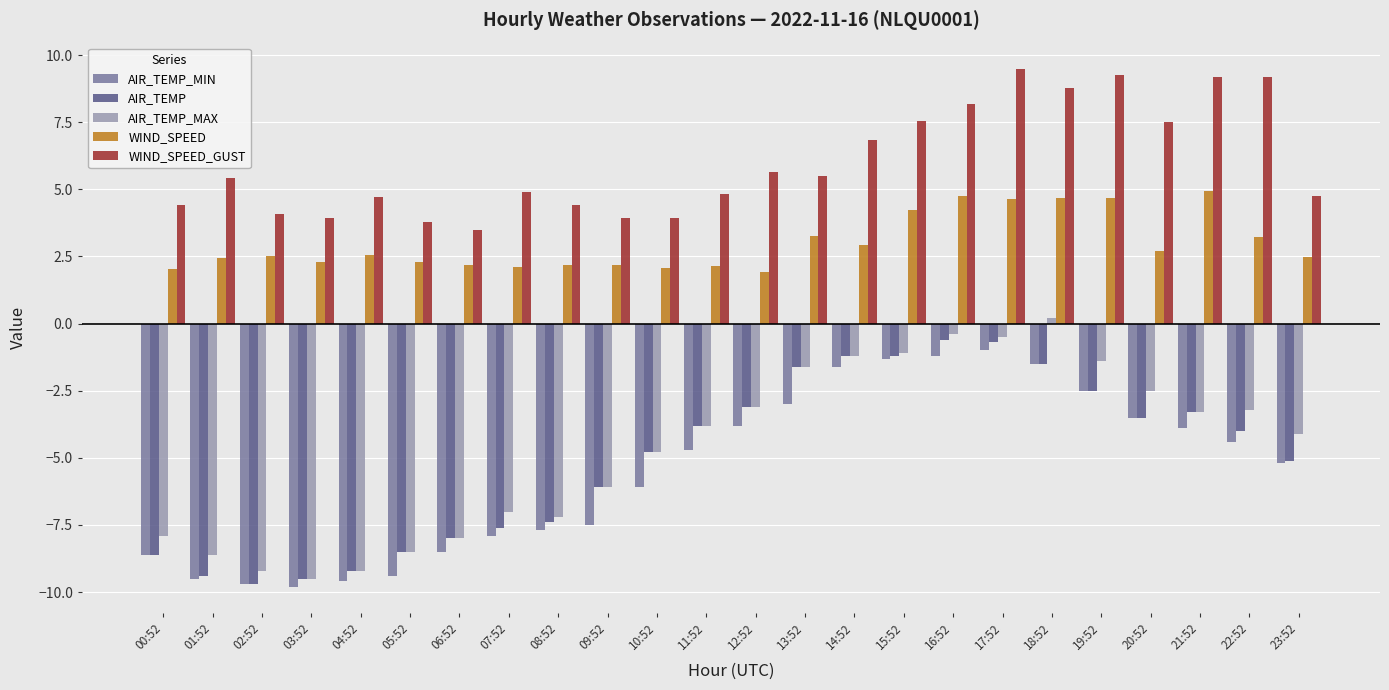

Which series changed the most between 05:52 and 18:52?

AIR_TEMP_MAX